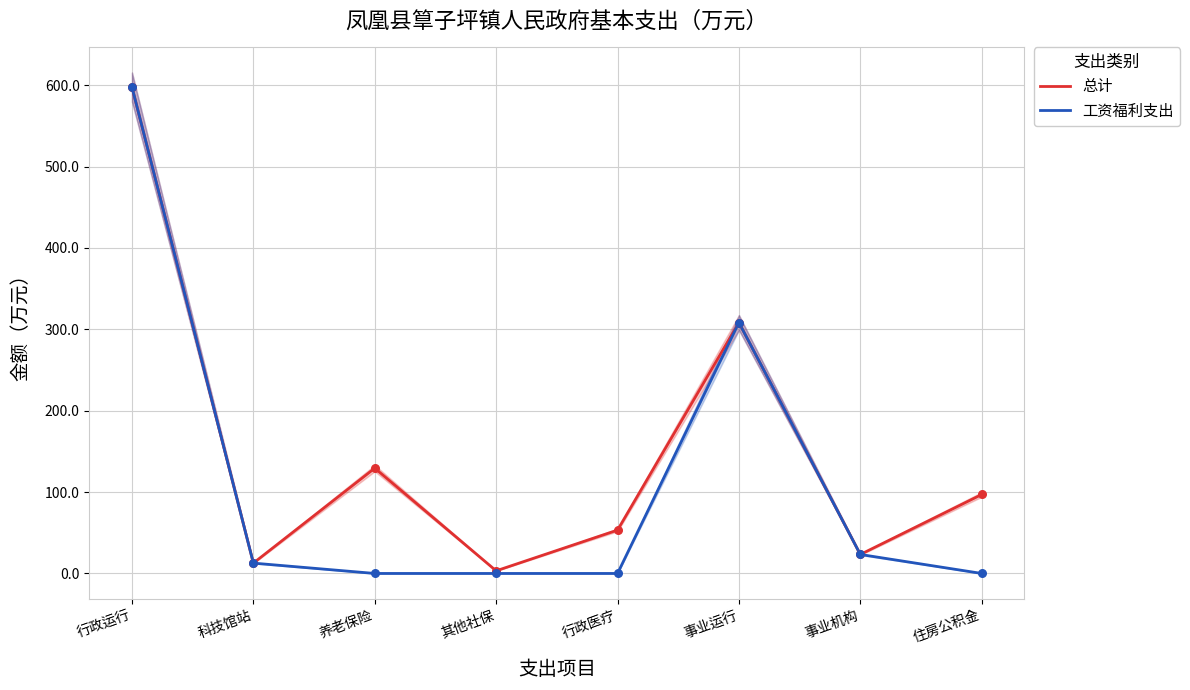

What is the total value across all series at 住房公积金?

97.0